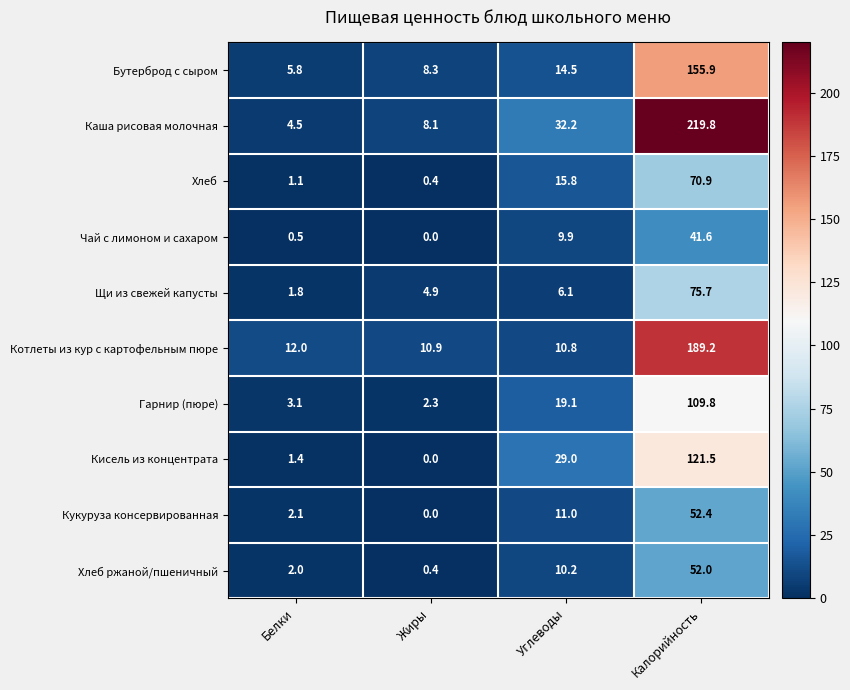

What value does the Хлеб ржаной/пшеничный series have at Углеводы?

10.2